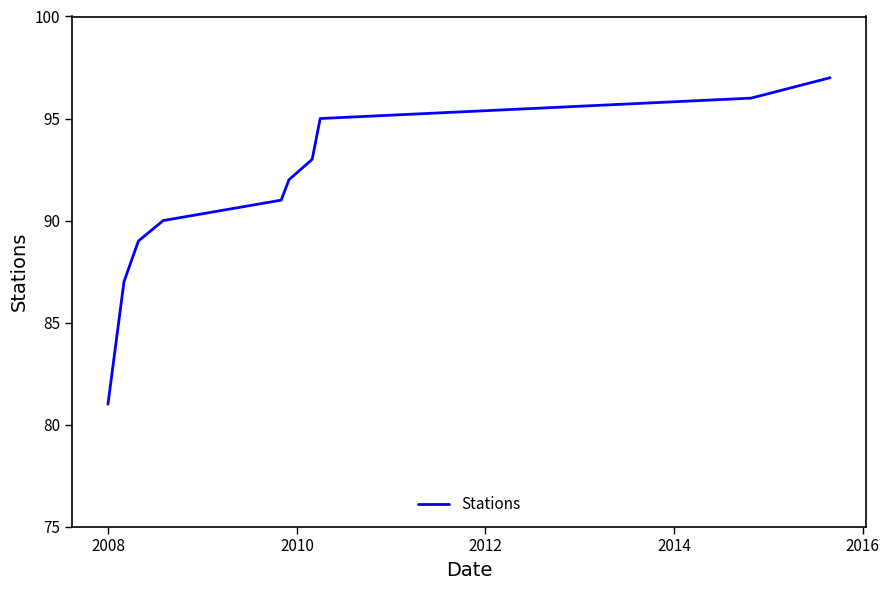

How many distinct data groups are displayed?

1